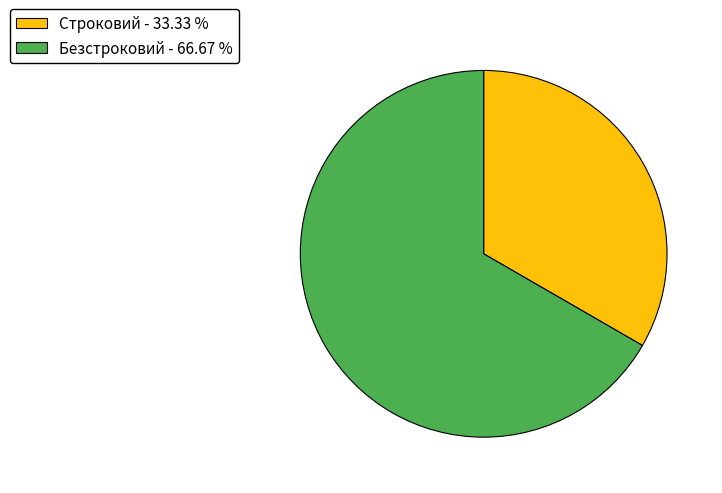

Which slice is the largest?

Безстроковий